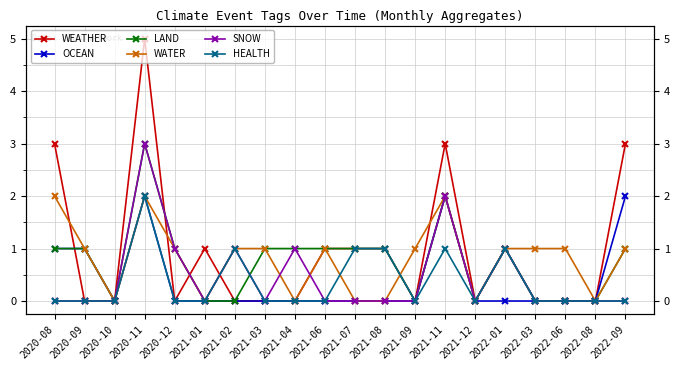

Between 2021-01 and 2021-11, which series saw the biggest shift?

WEATHER